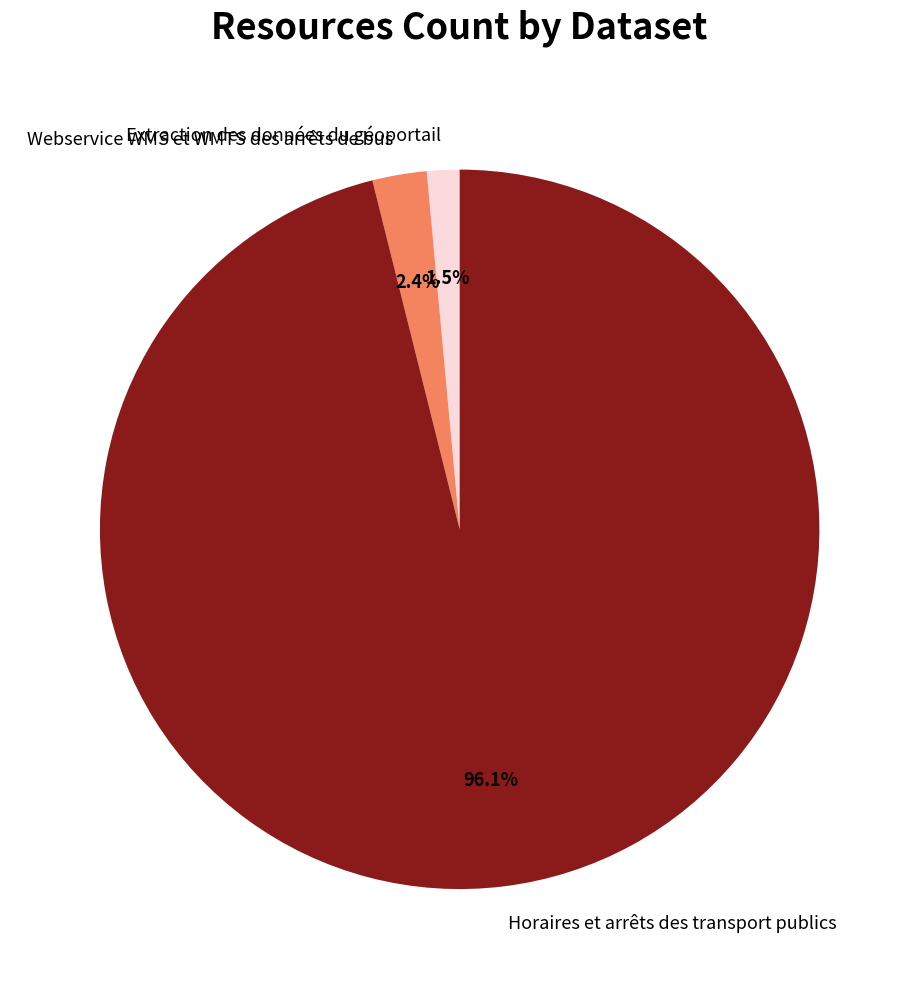

What is the largest slice in the pie chart?

Horaires et arrêts des transport publics